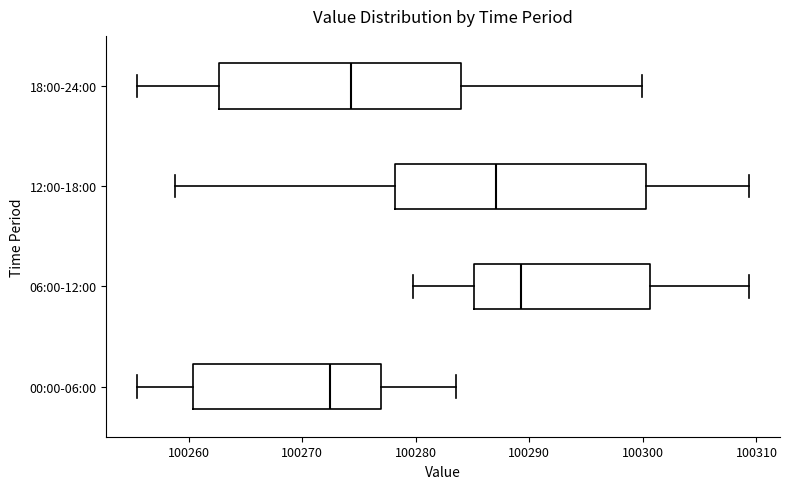

Reading bottom to top, transcribe this box plot: for each box, give where its median line is, the range the box spans, and where its two whiskers end, as read against the x-axis. The values are not printed on the chart, so give them approximately, as read against the axis.

00:00-06:00: median 100272, box 100260 to 100277, whiskers 100255 to 100284
06:00-12:00: median 100289, box 100285 to 100301, whiskers 100280 to 100309
12:00-18:00: median 100287, box 100278 to 100300, whiskers 100259 to 100309
18:00-24:00: median 100274, box 100263 to 100284, whiskers 100255 to 100300